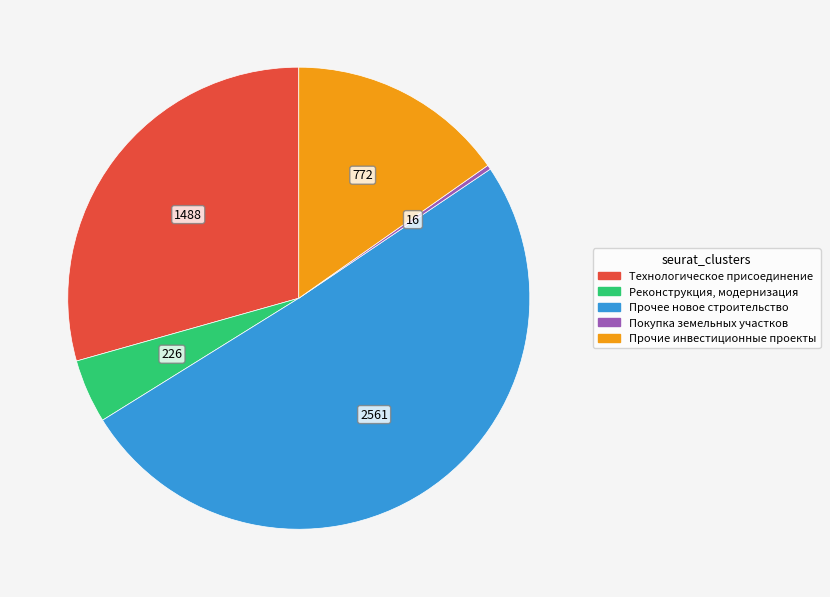

Between Покупка земельных участков and Реконструкция, модернизация, which is larger?

Реконструкция, модернизация